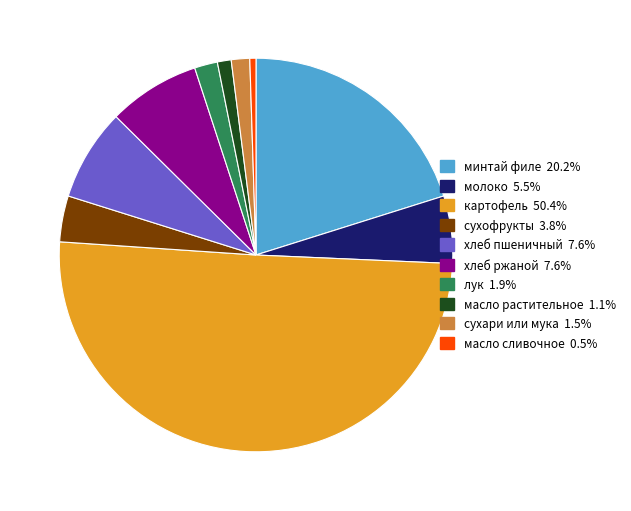

Which slice is the smallest?

масло сливочное